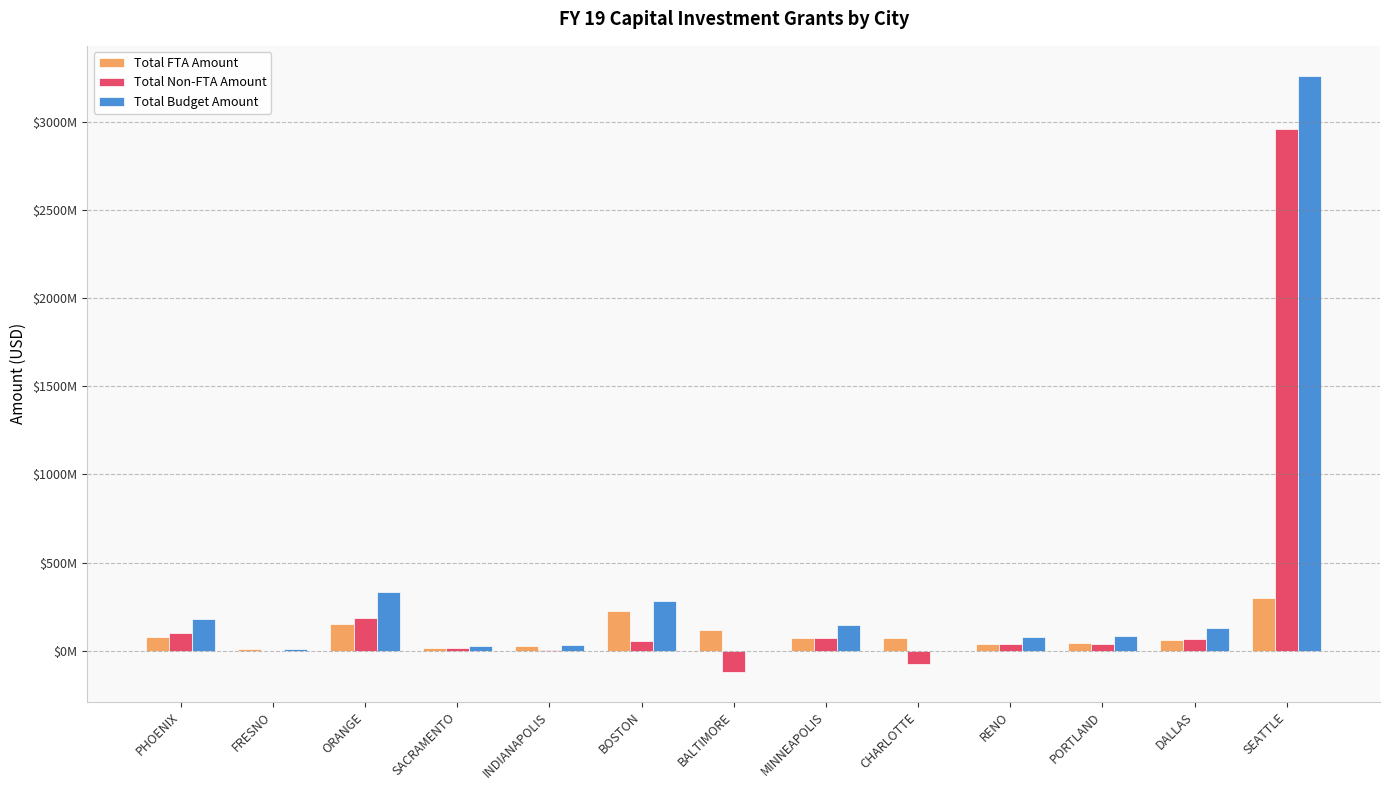

Is it true that Total Budget Amount equals 333244060 at ORANGE?

True